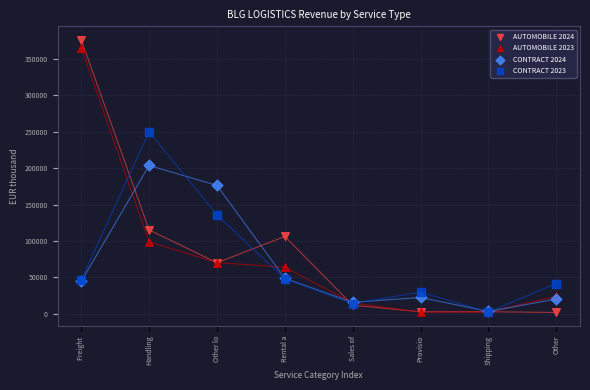

What are all the series names shown in the legend?

AUTOMOBILE 2024, AUTOMOBILE 2023, CONTRACT 2024, CONTRACT 2023